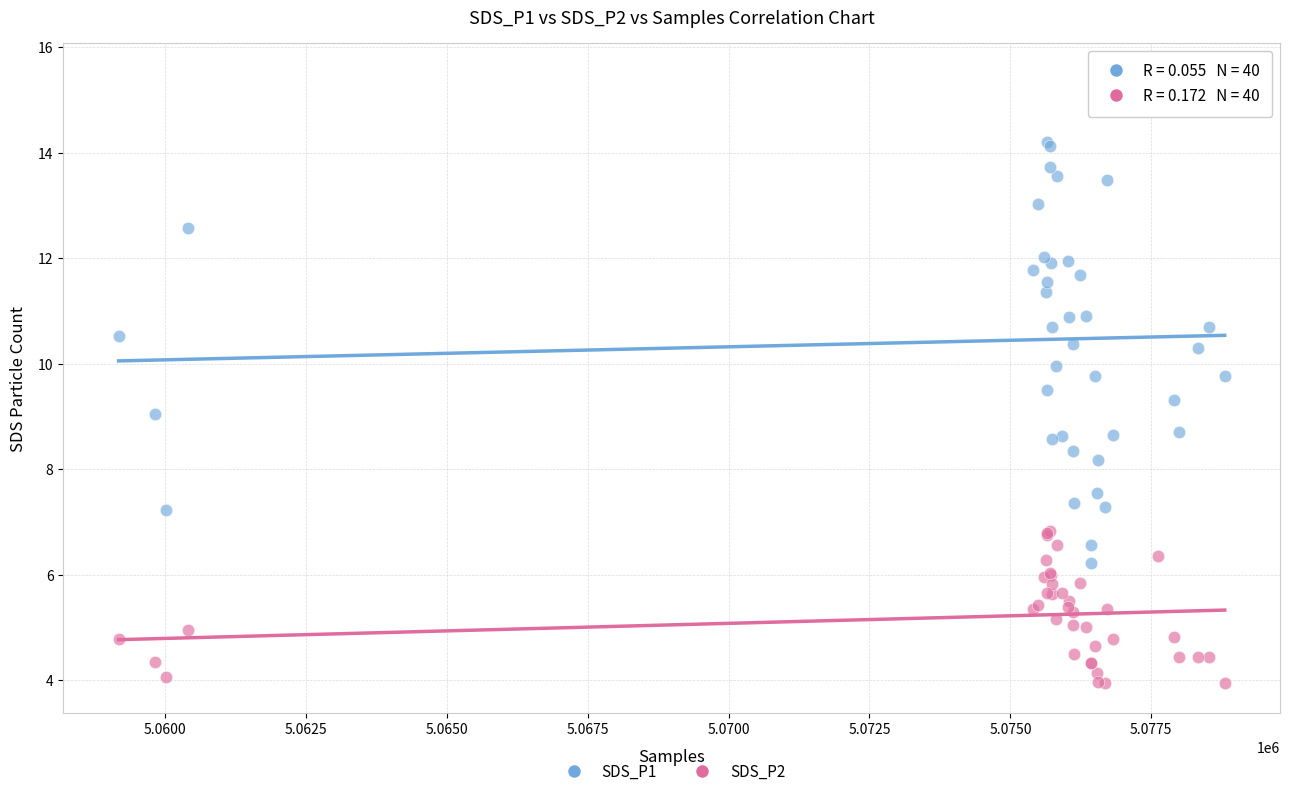

Which series contains the lowest Y value?

SDS_P2